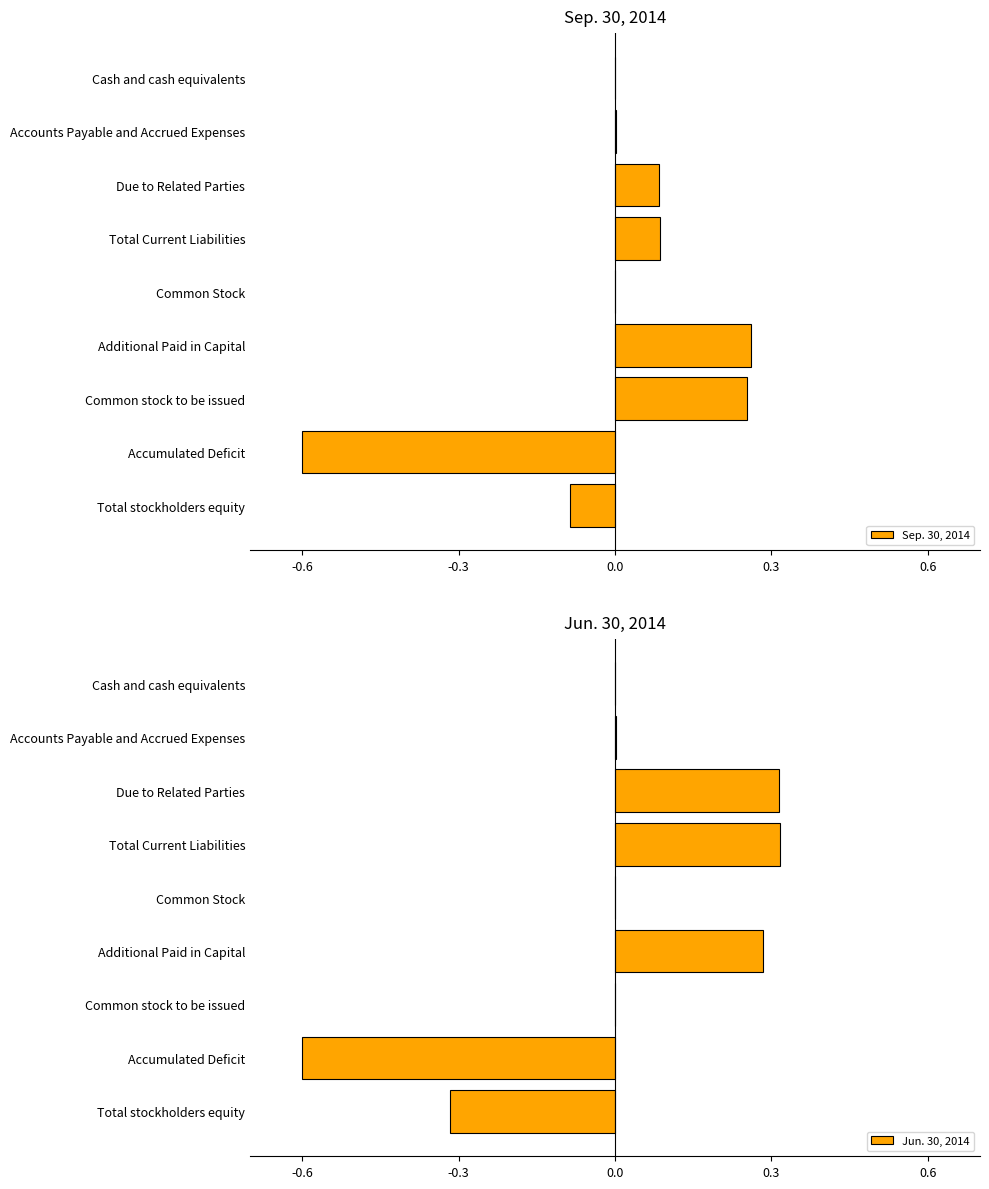

The value of Sep. 30, 2014 at Additional Paid in Capital is 0.1. True or false?

False